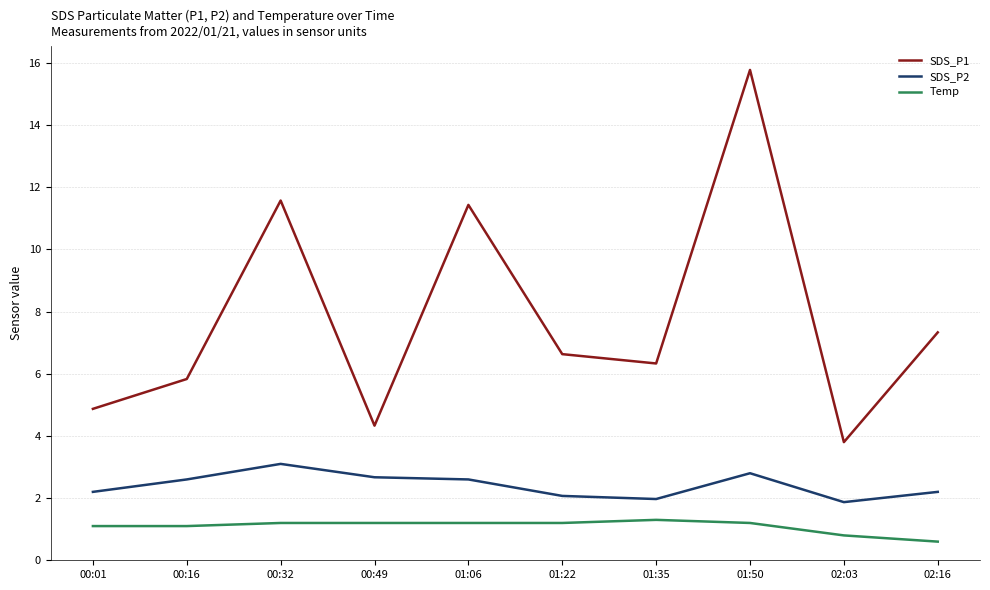

Is the value of SDS_P2 at 00:01 greater than the value of Temp at 00:01?

Yes